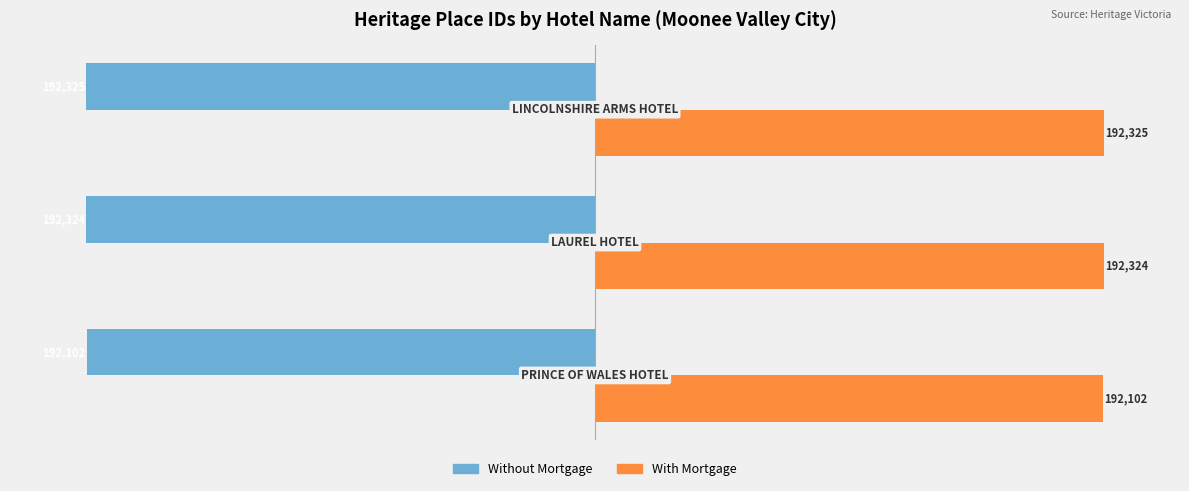

Which series has the largest total across all categories?

With Mortgage